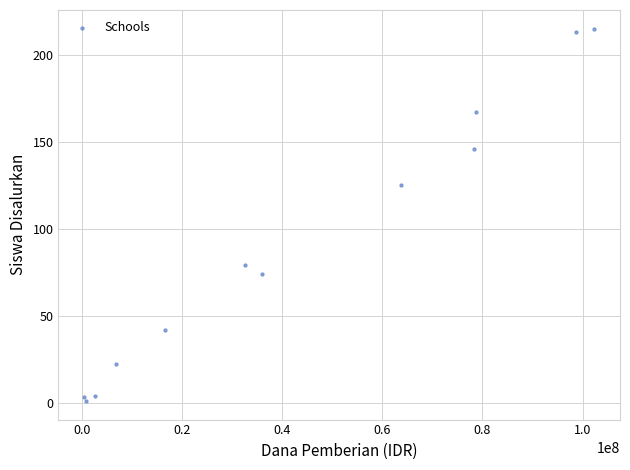

What Y value in the scatter plot is closest to 108?

125